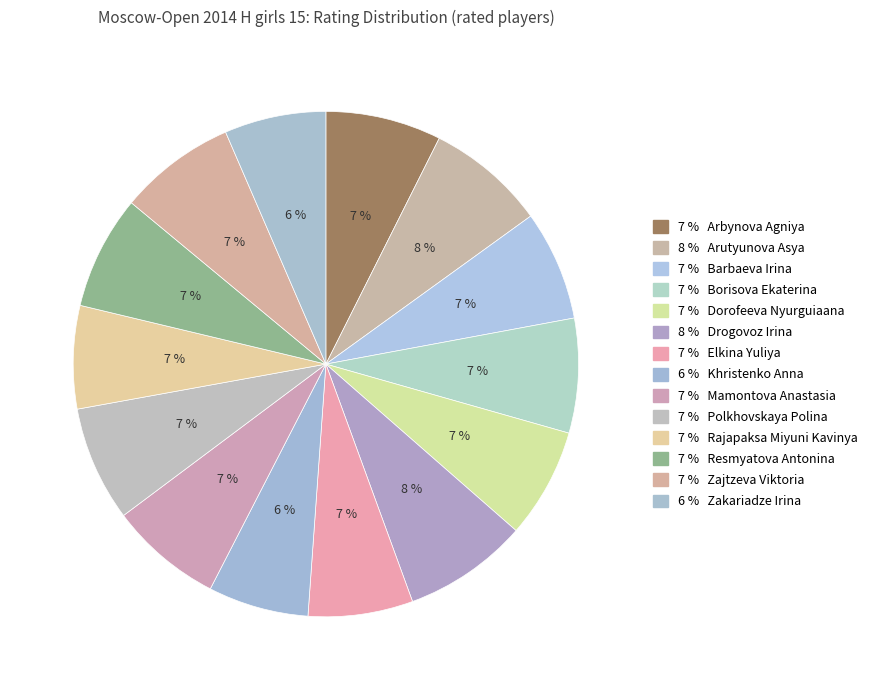

How many slices are in this pie chart?

14